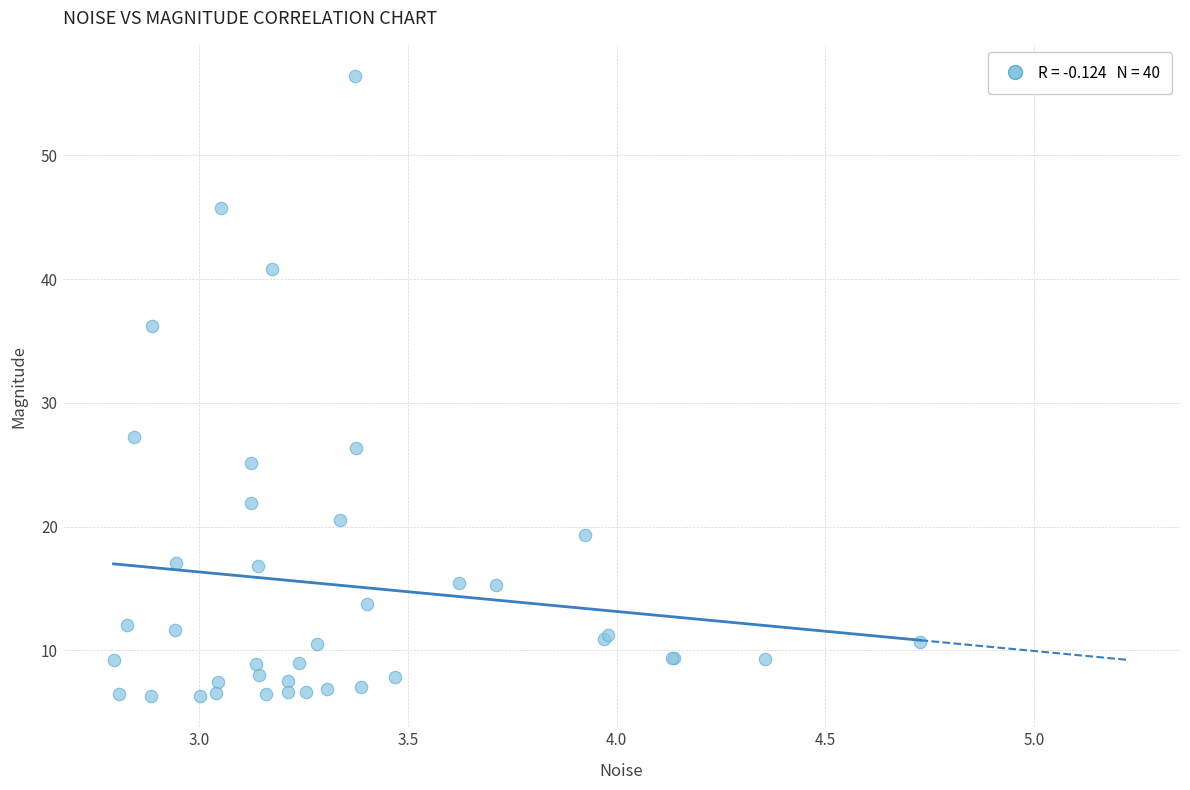

What Y value in the scatter plot is closest to 31?

27.2